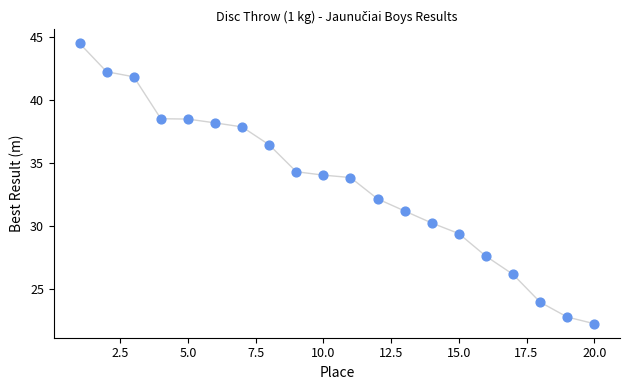

What is the range of Y values (max minus min)?

22.2